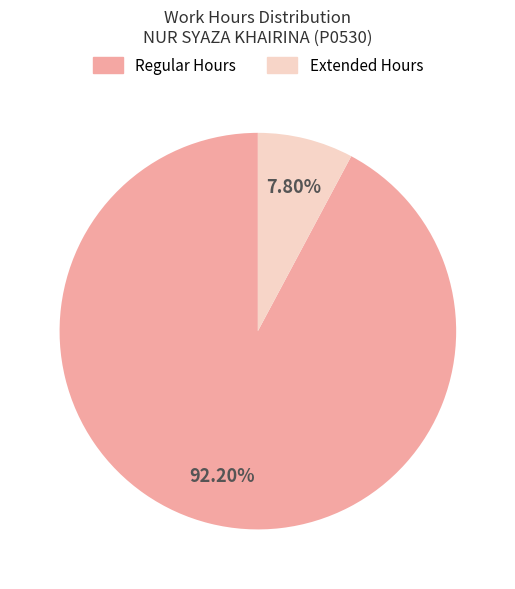

Which slice is the smallest?

Extended Hours